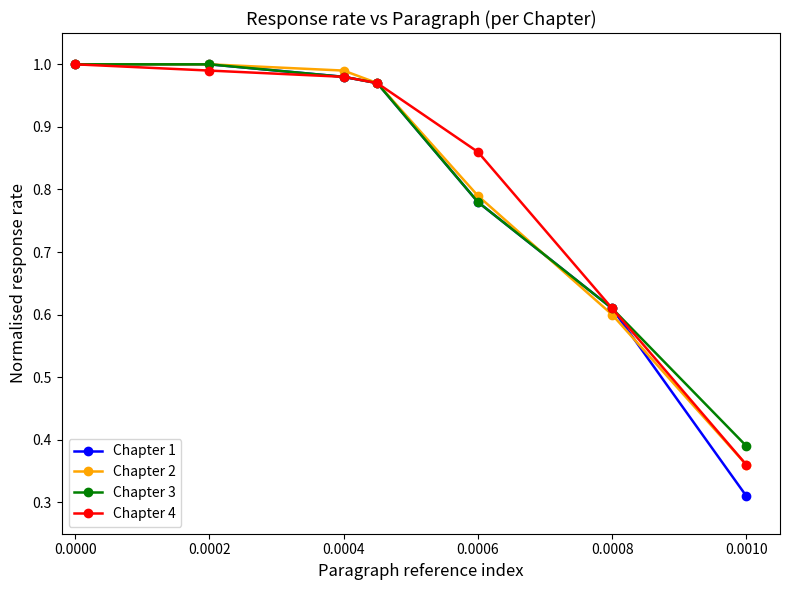

Which series has the largest range (max minus min)?

Chapter 1